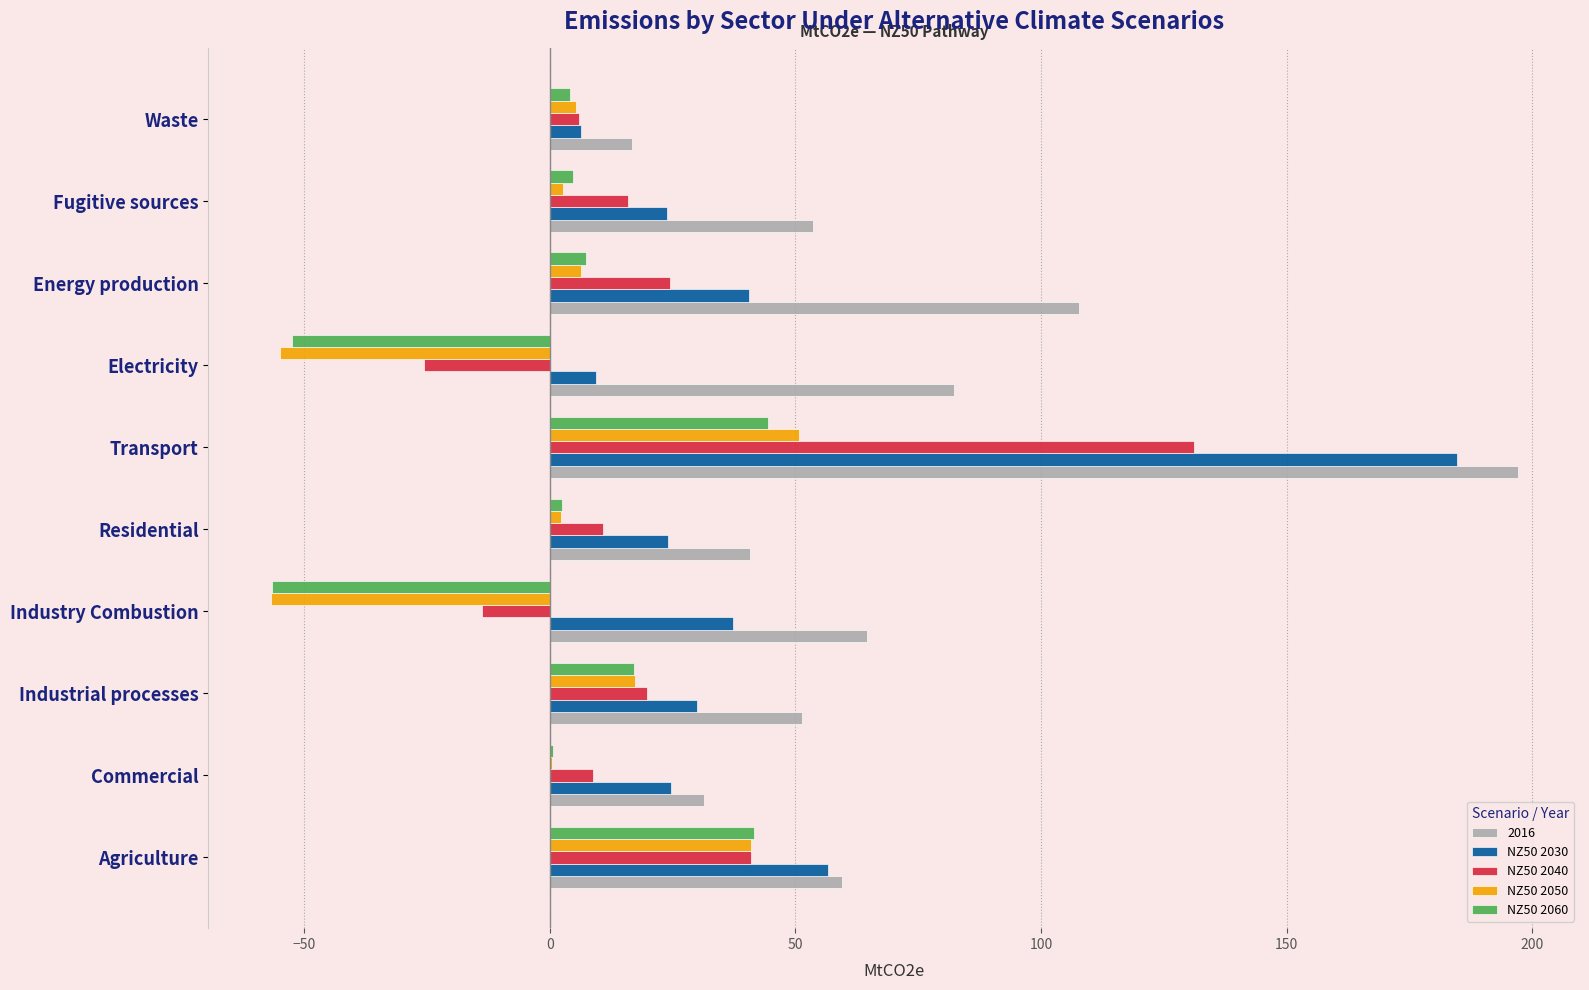

What is the maximum value shown in the chart?

197.0